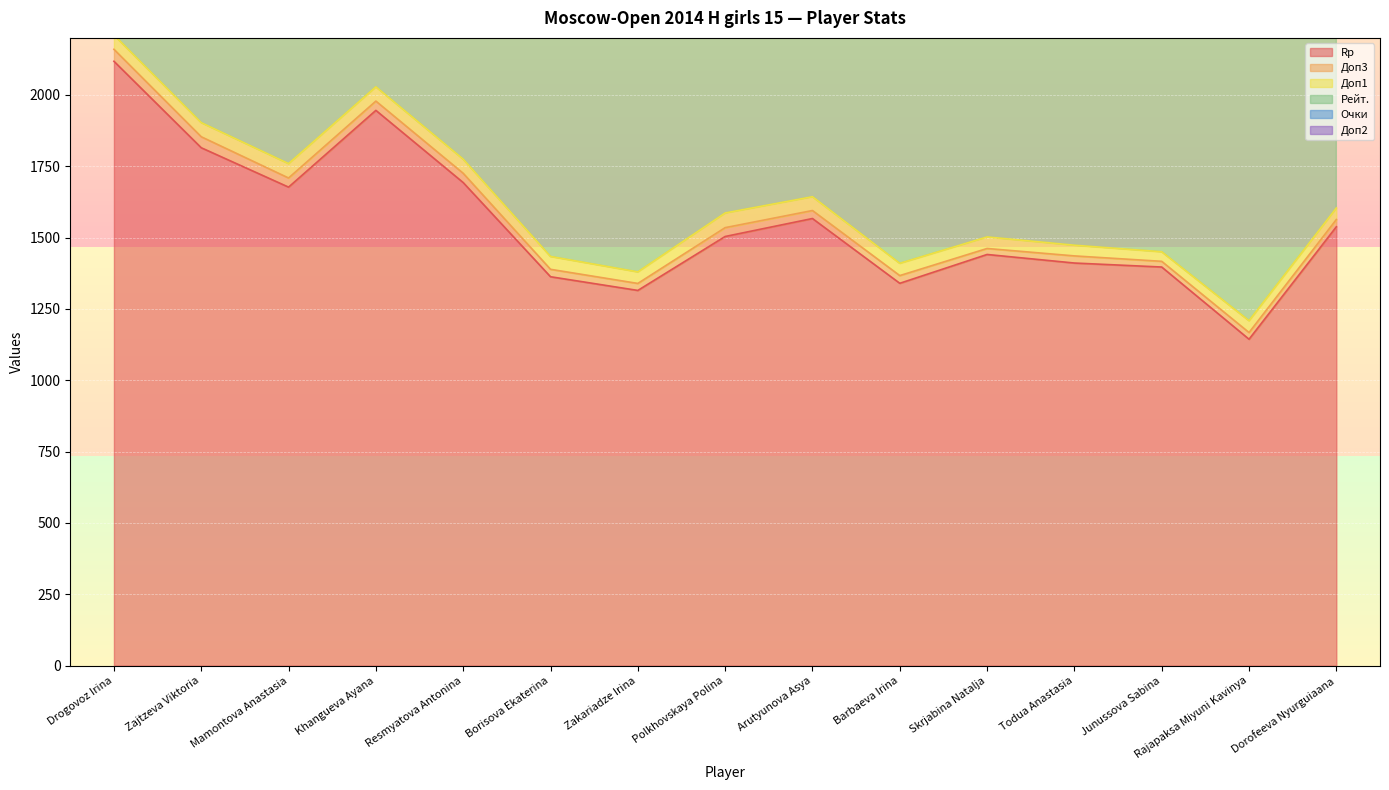

Between Drogovoz Irina and Borisova Ekaterina, which series saw the biggest shift?

Rp